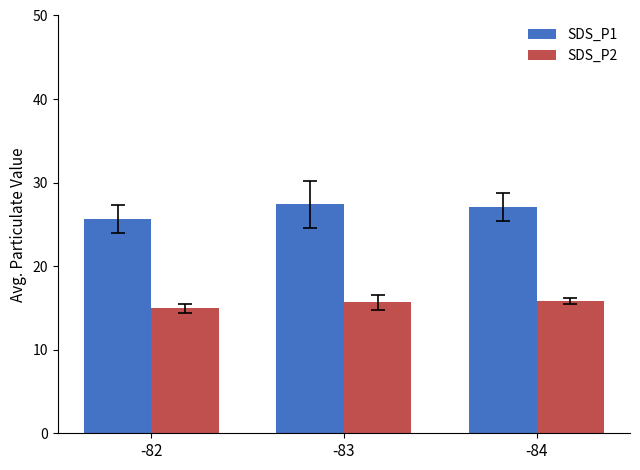

What is the difference between the SDS_P1 values at -83 and -82?

1.8